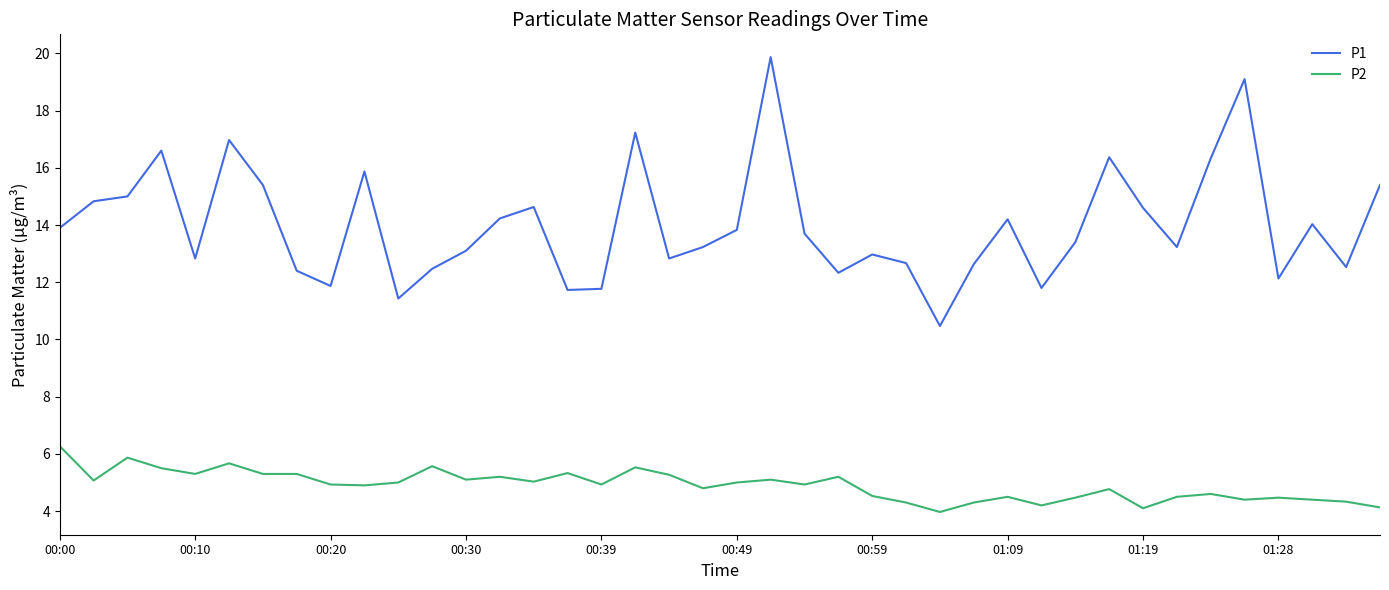

What is the greatest value displayed?

19.9